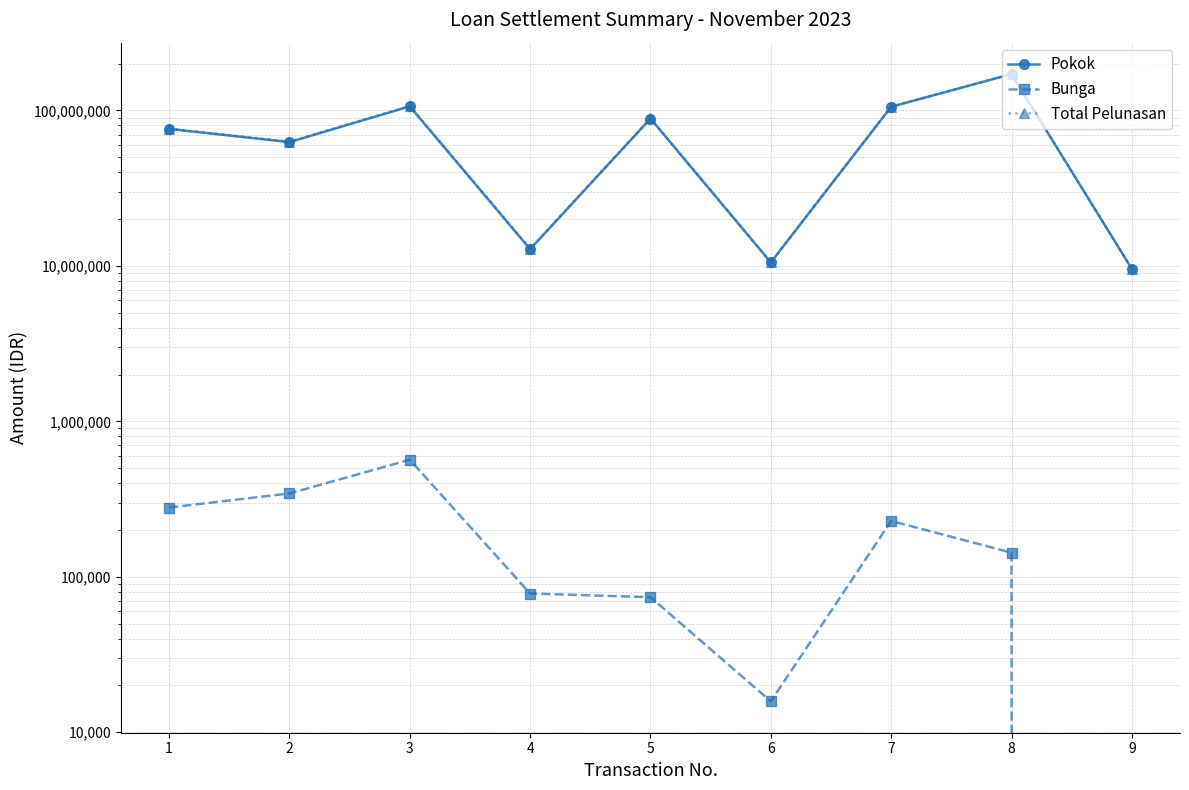

True or false: Total Pelunasan and Pokok intersect in this chart.

False